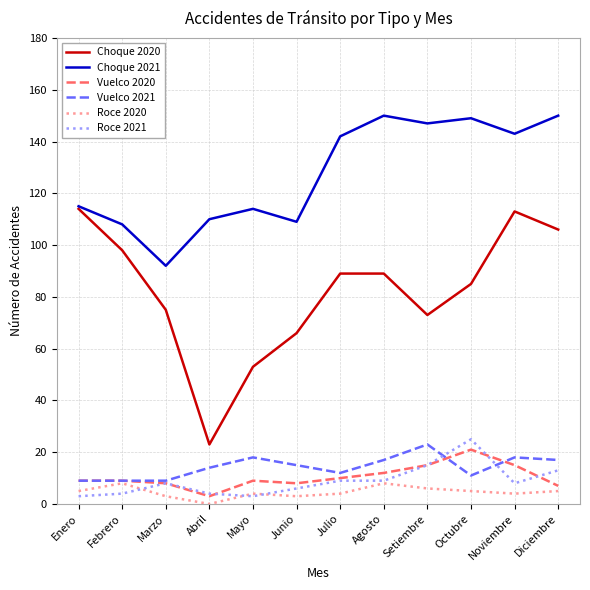

What is the maximum value for Roce 2020?

8